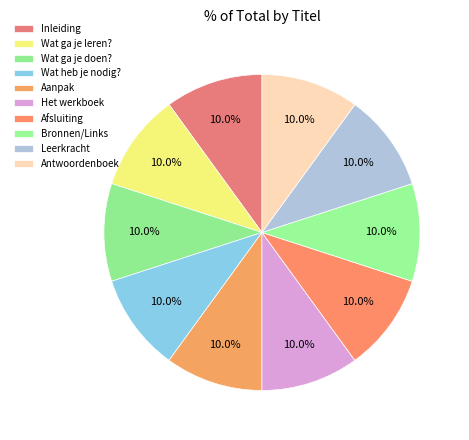

What percentage do Bronnen/Links and Antwoordenboek together represent?

20.0%